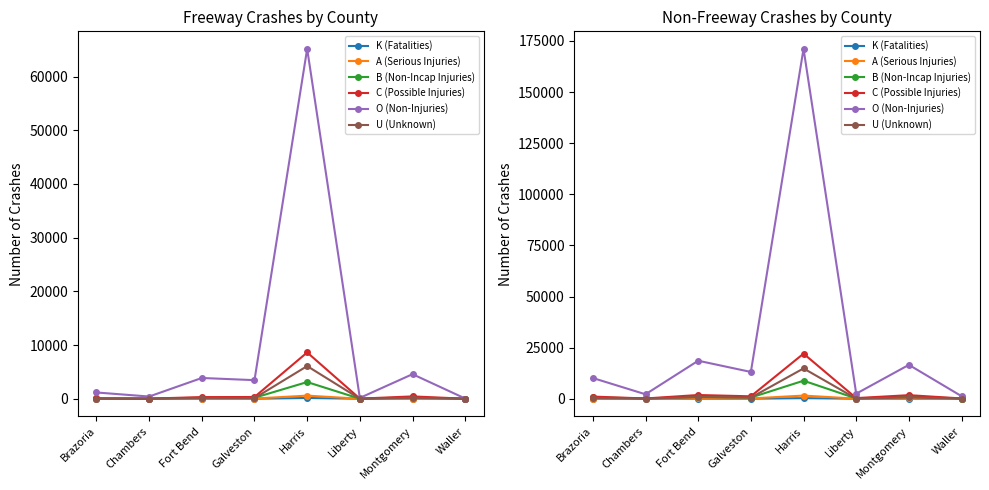

How many distinct data groups are displayed?

6